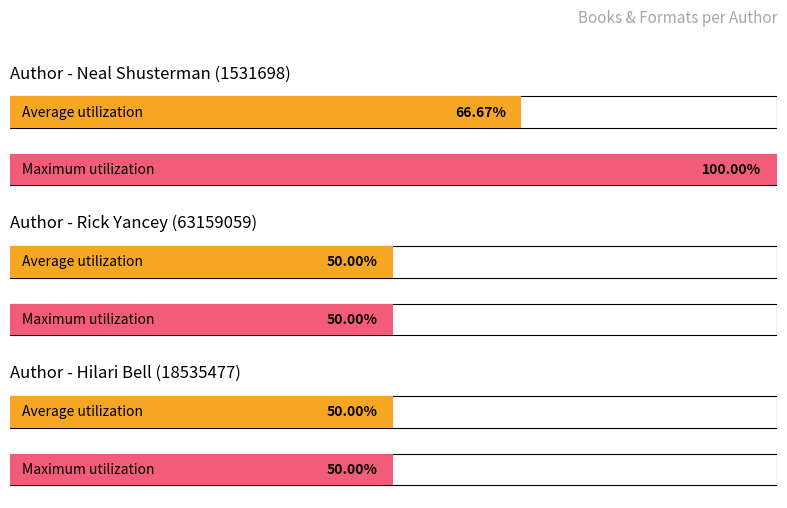

Which series has the largest range (max minus min)?

Maximum utilization